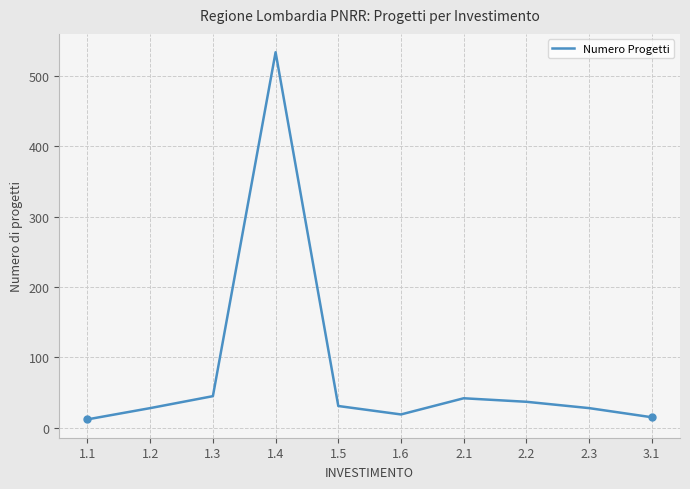

How many data points are less than 31?

5